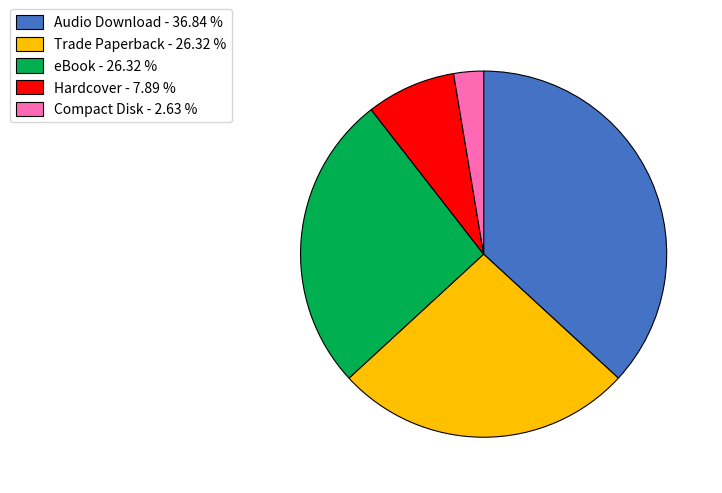

Is Hardcover the majority of the pie?

No